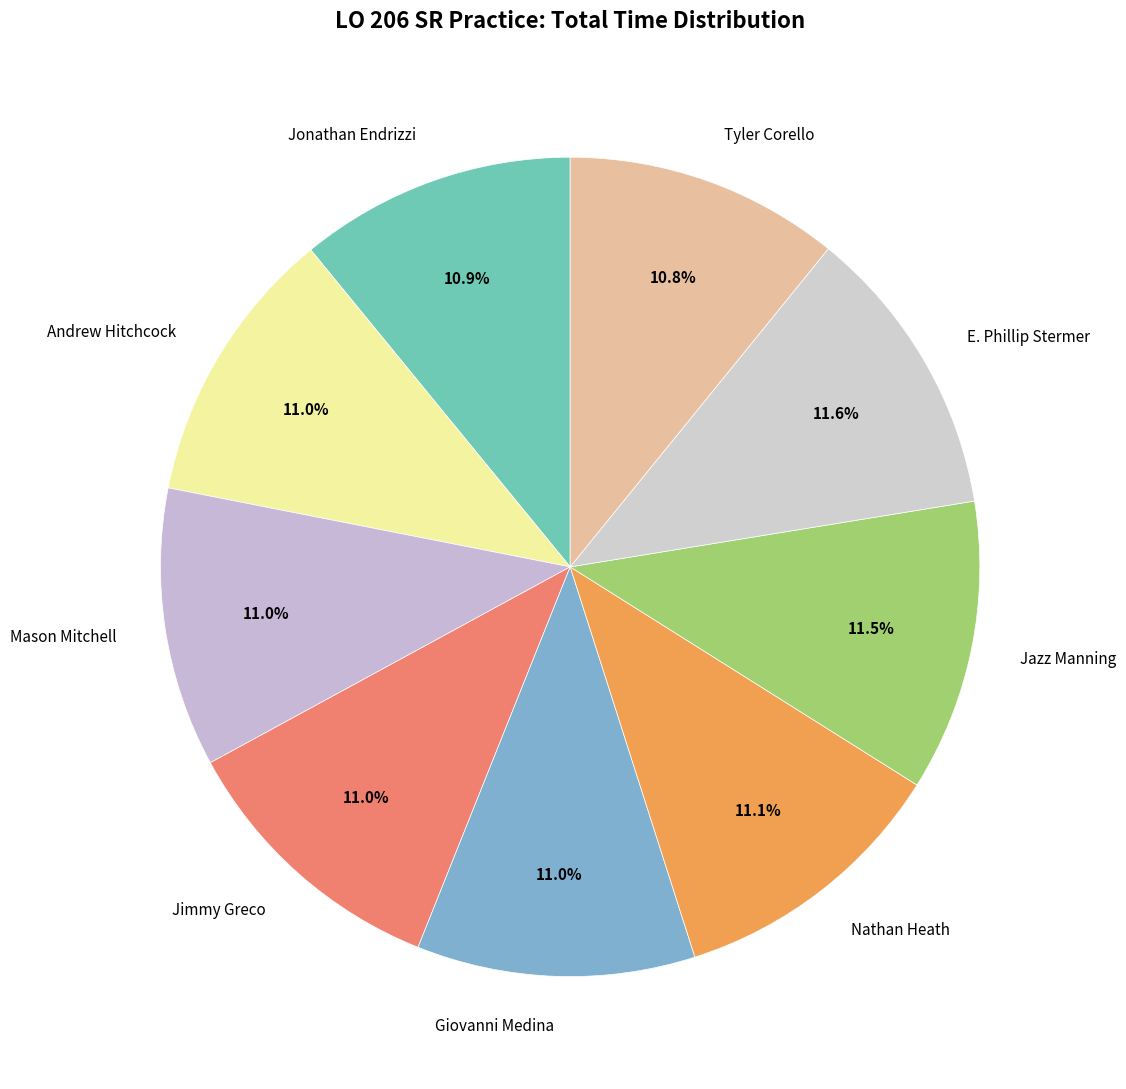

Does Jimmy Greco account for over 50% of the chart?

No